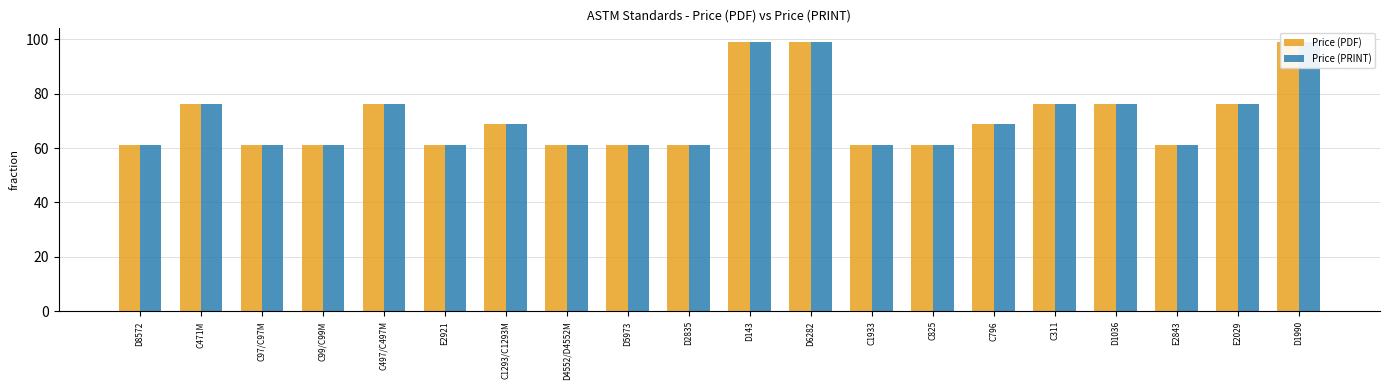

What is the label of the 14th bar from the left?

C825